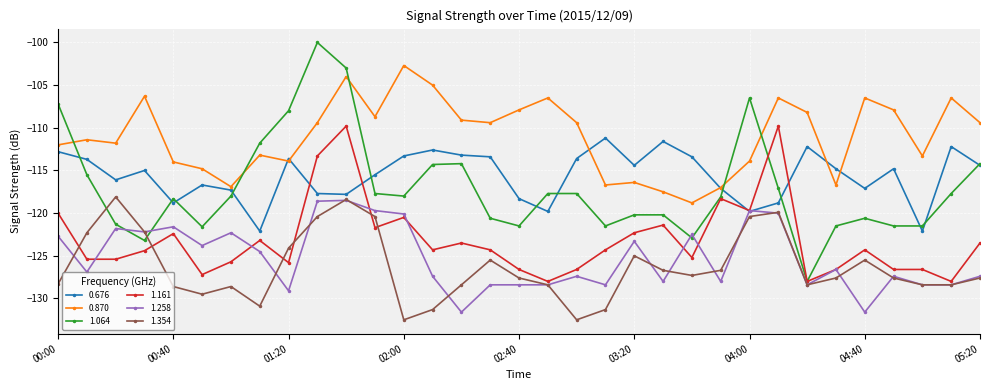

How many data points does each series have?

33